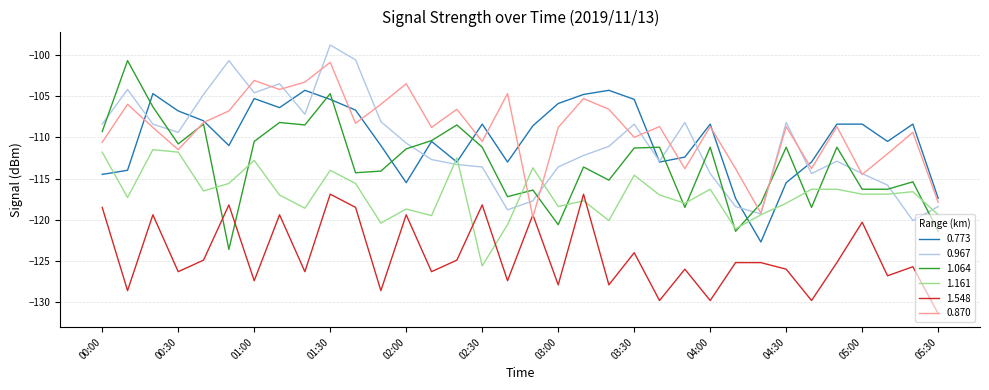

Which series has the widest spread of values?

1.064